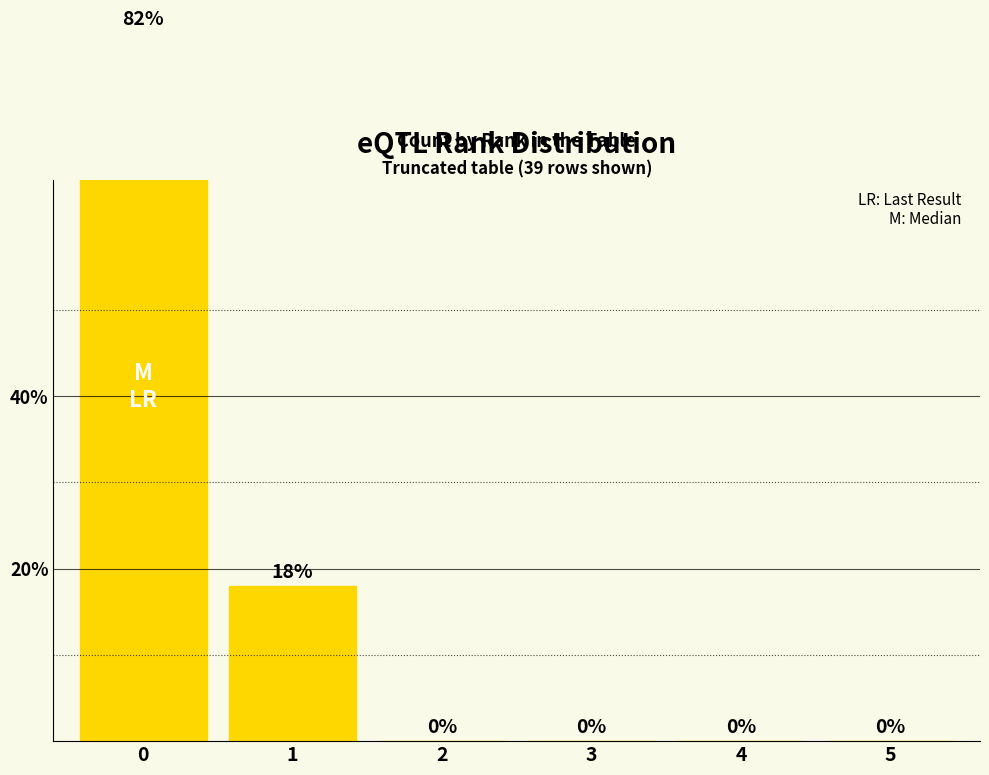

Is it true that the value at 1 is 26.4?

False